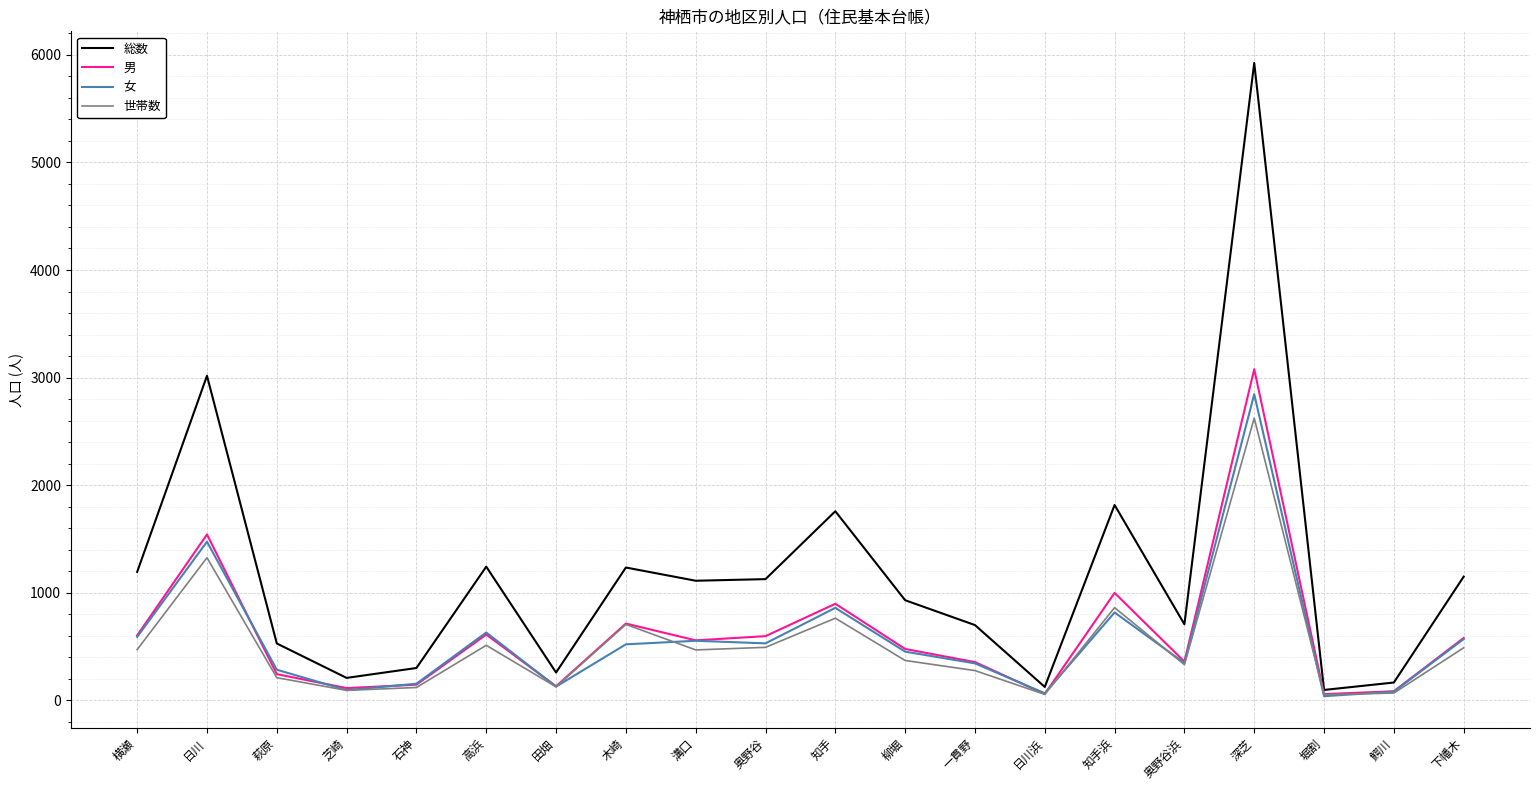

Read the 総数 value at 下幡木, to the nearest 100.

1200